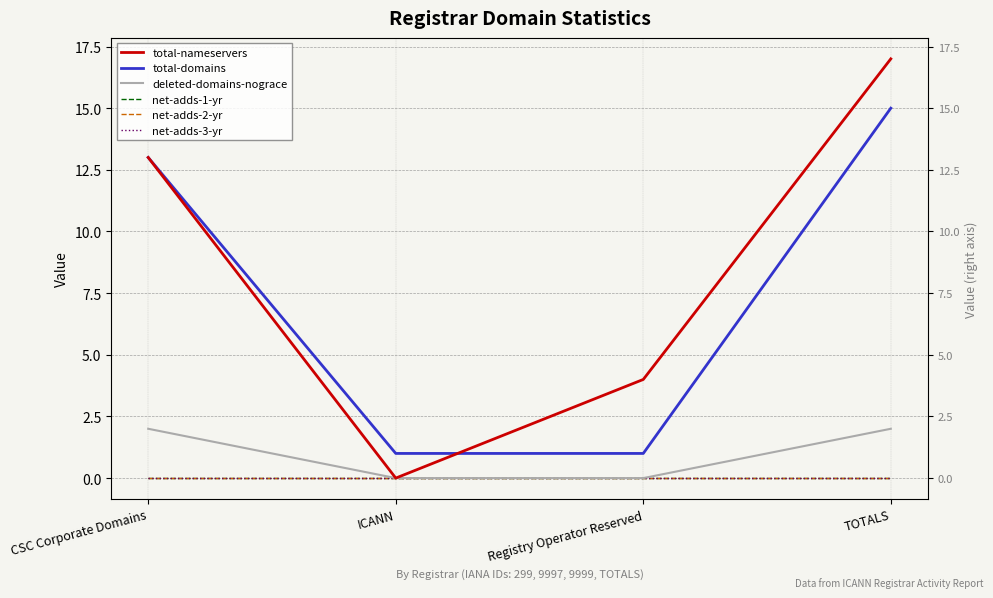

What is the label of the 2nd point from the left?

ICANN